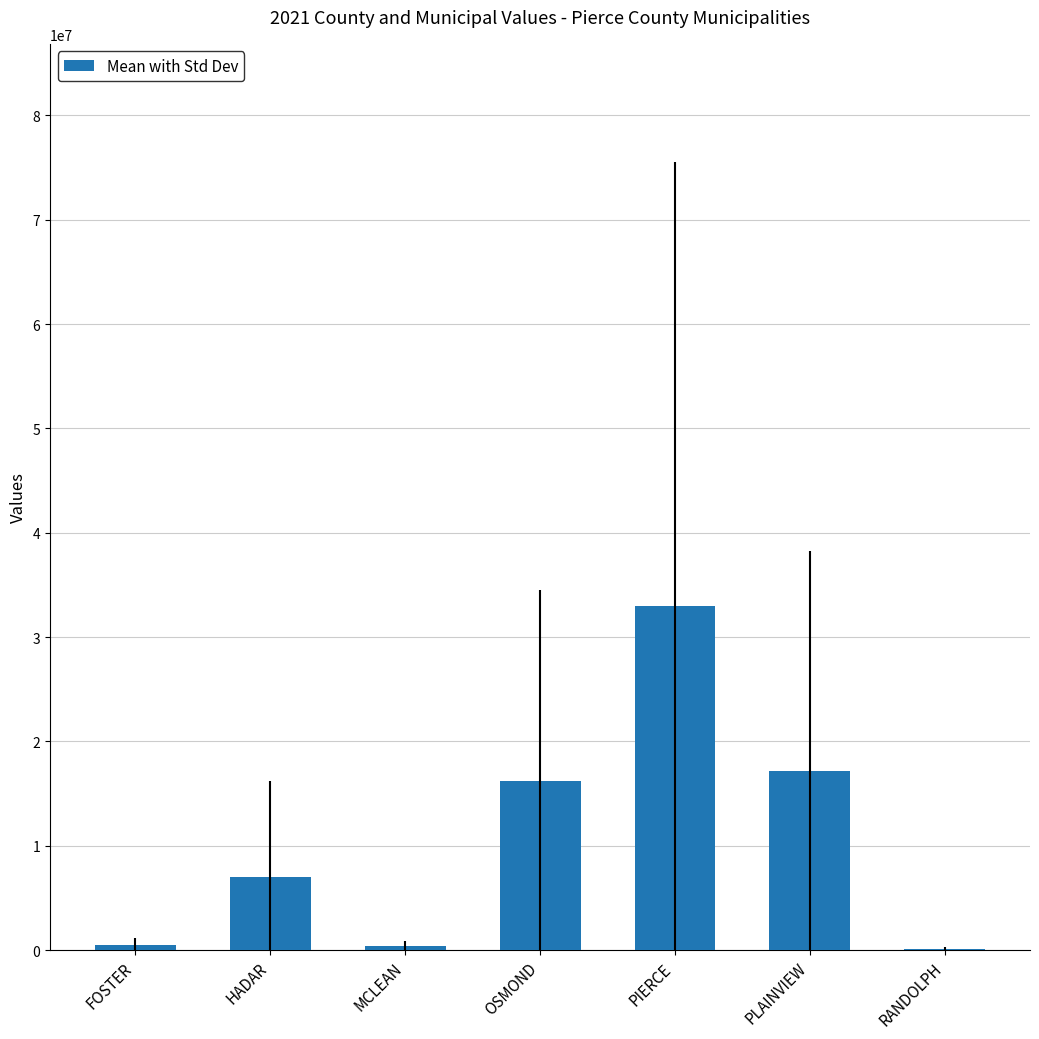

What is the difference between the values at PIERCE and PLAINVIEW?

15820720.3